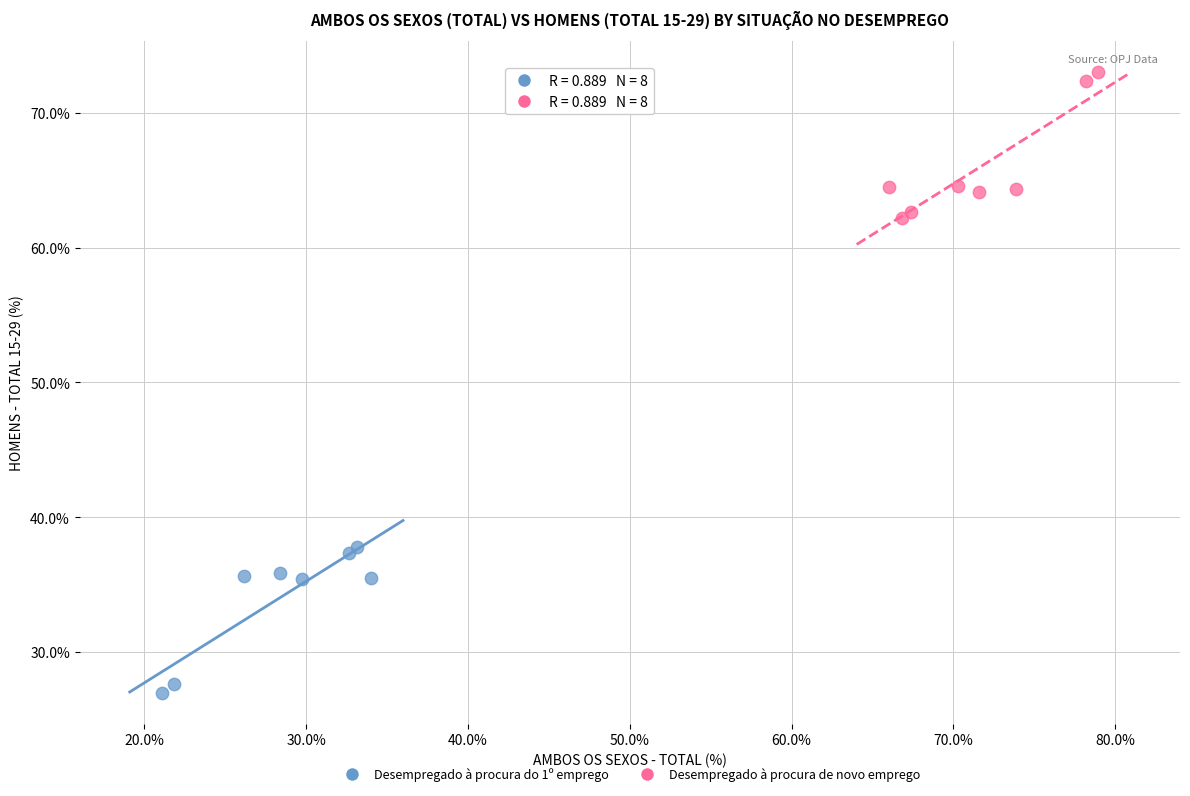

Which series reaches the maximum Y coordinate?

Desempregado à procura de novo emprego